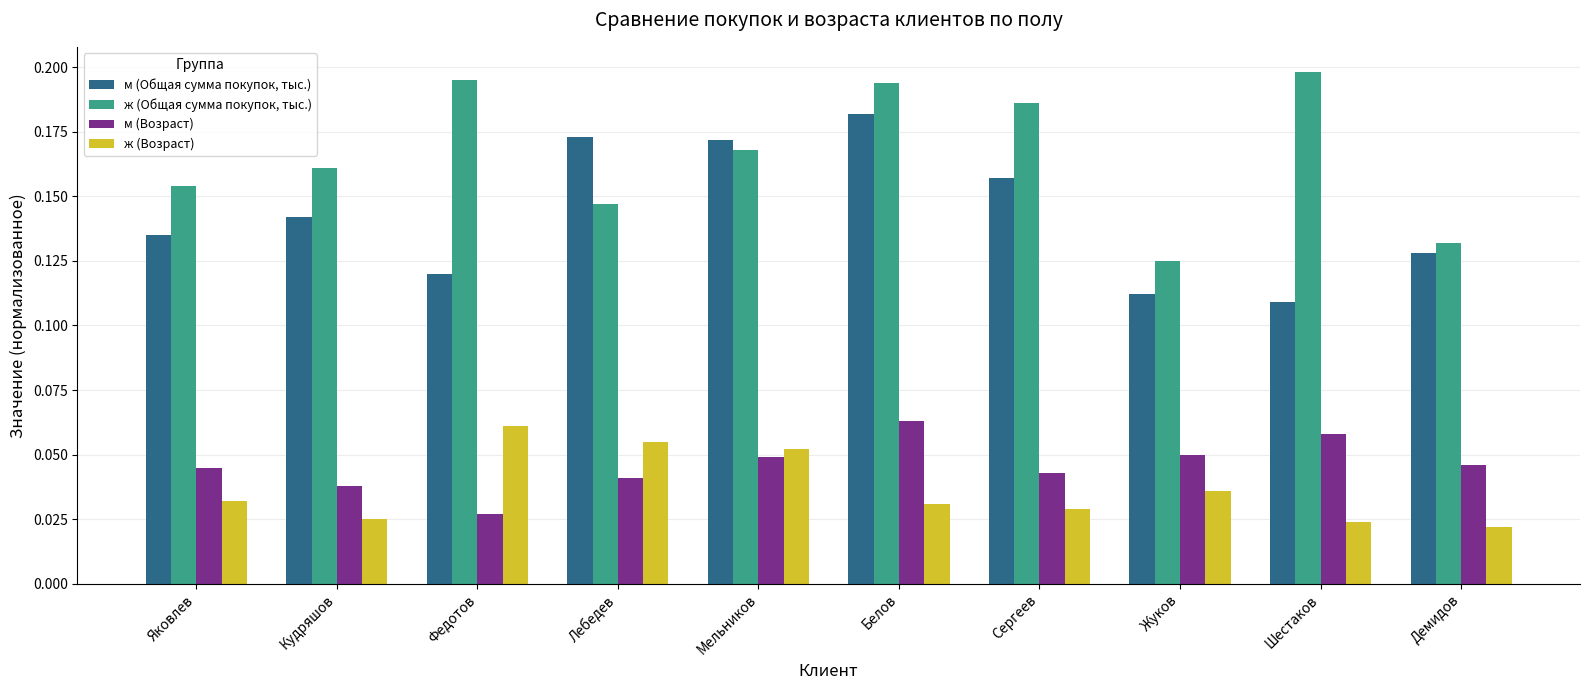

What is the sum of all м (Возраст) values?

0.5